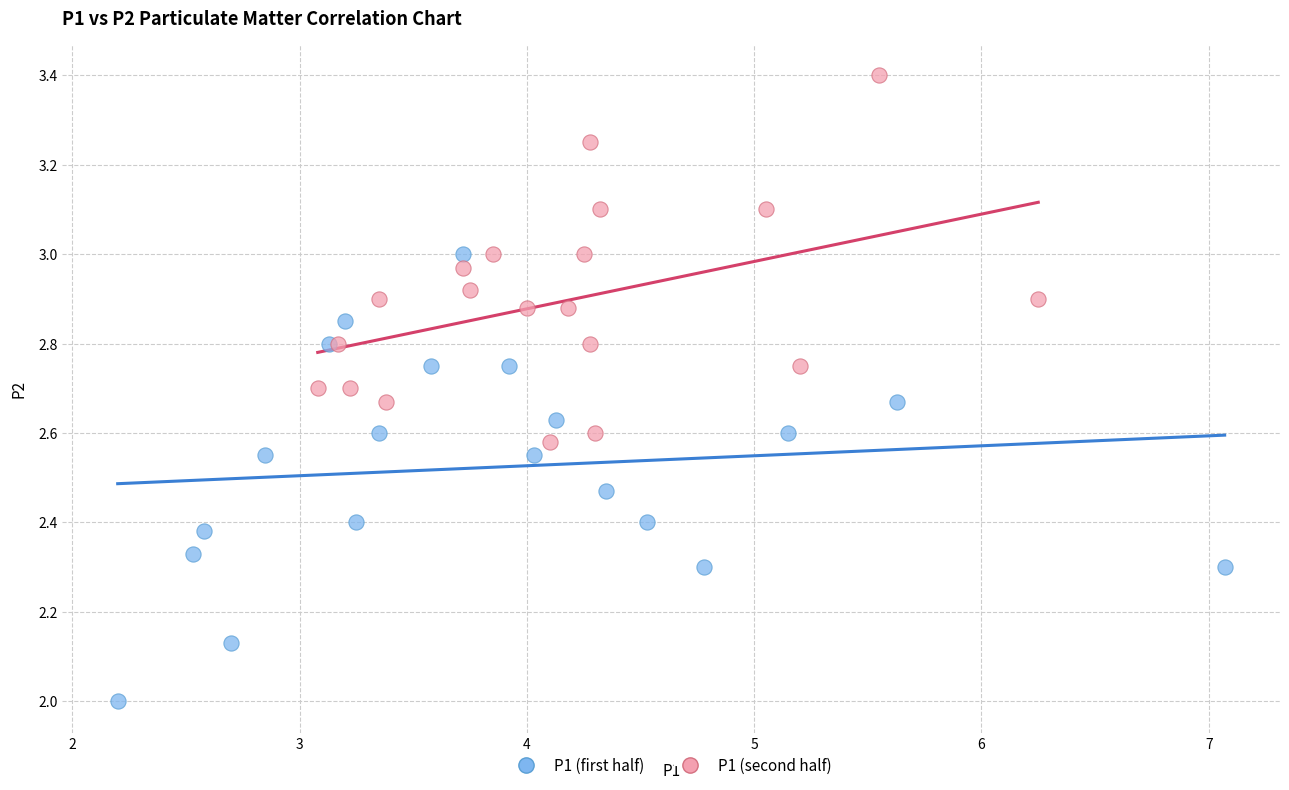

Which series has the largest Y range (max minus min)?

P1 (first half)